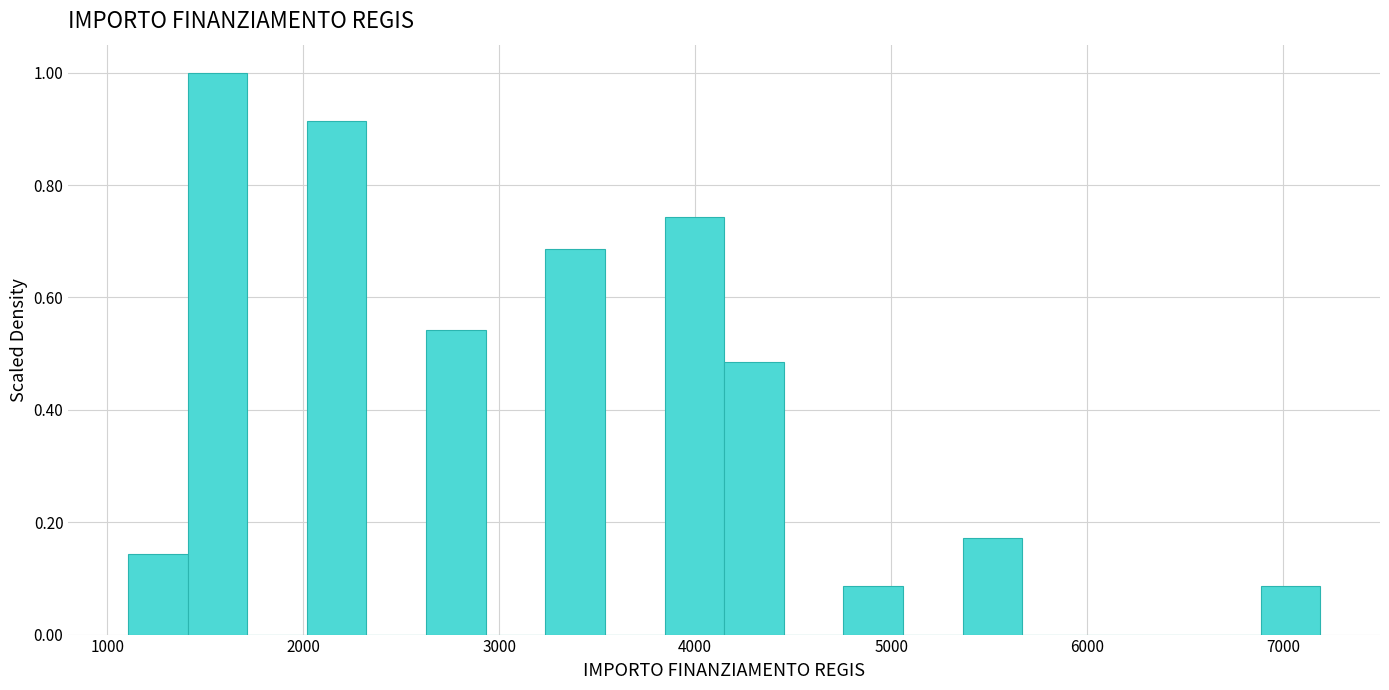

Read against the x-axis, roughly where is the centre of the tallest bar?

1600